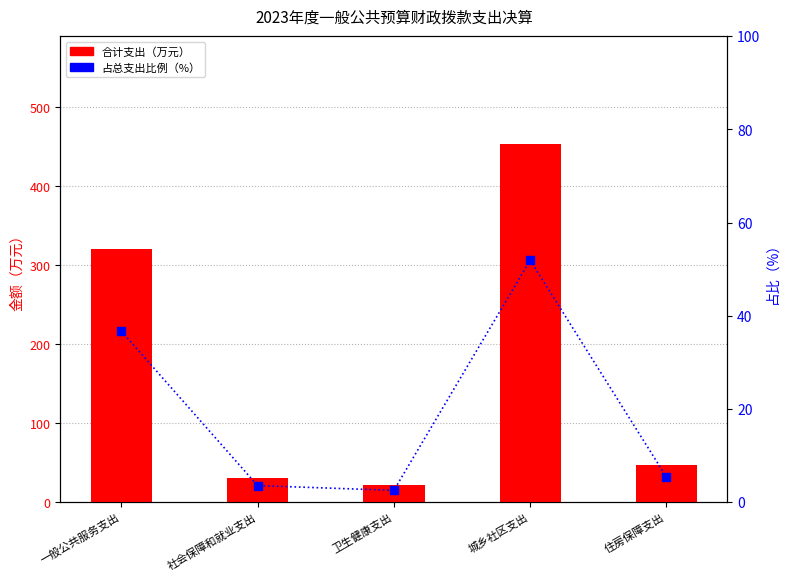

Which series has the largest total across all categories?

合计支出